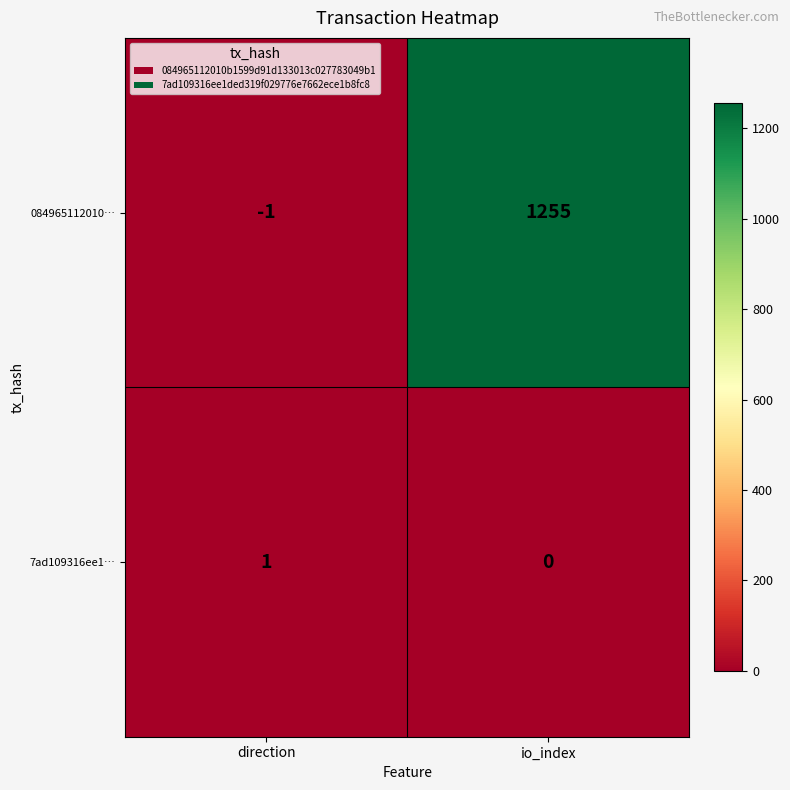

What is the difference between the maximum and minimum values in the 084965112010… series?

1256